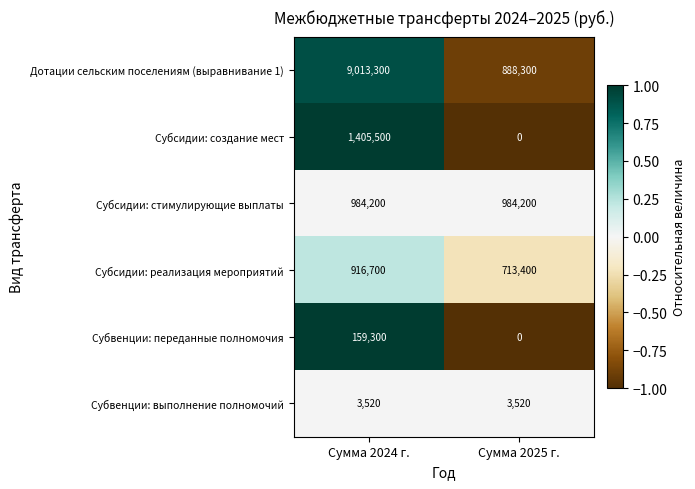

At which category is the sum across all series the highest?

Сумма 2024 г.